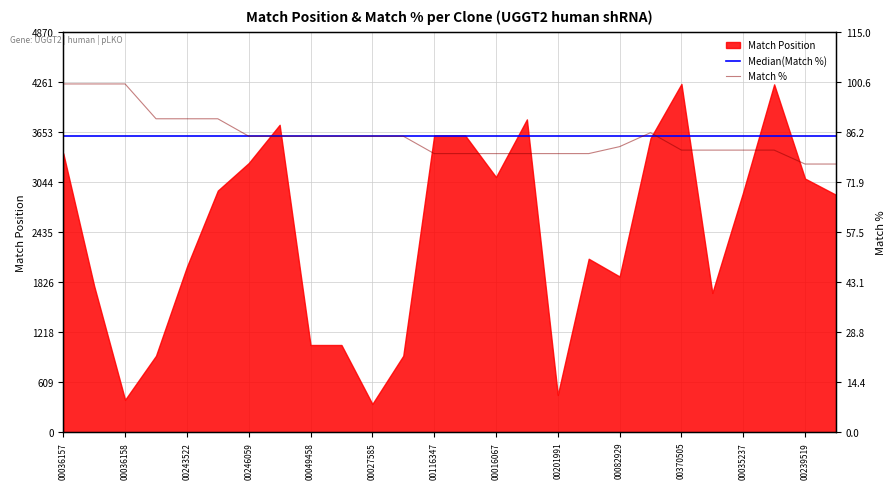

What position from the left is 00201991?

17